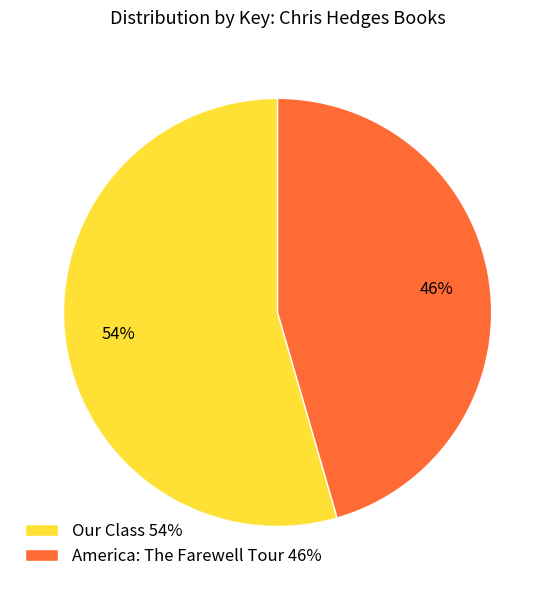

To the nearest percent, what is the average slice percentage?

50%